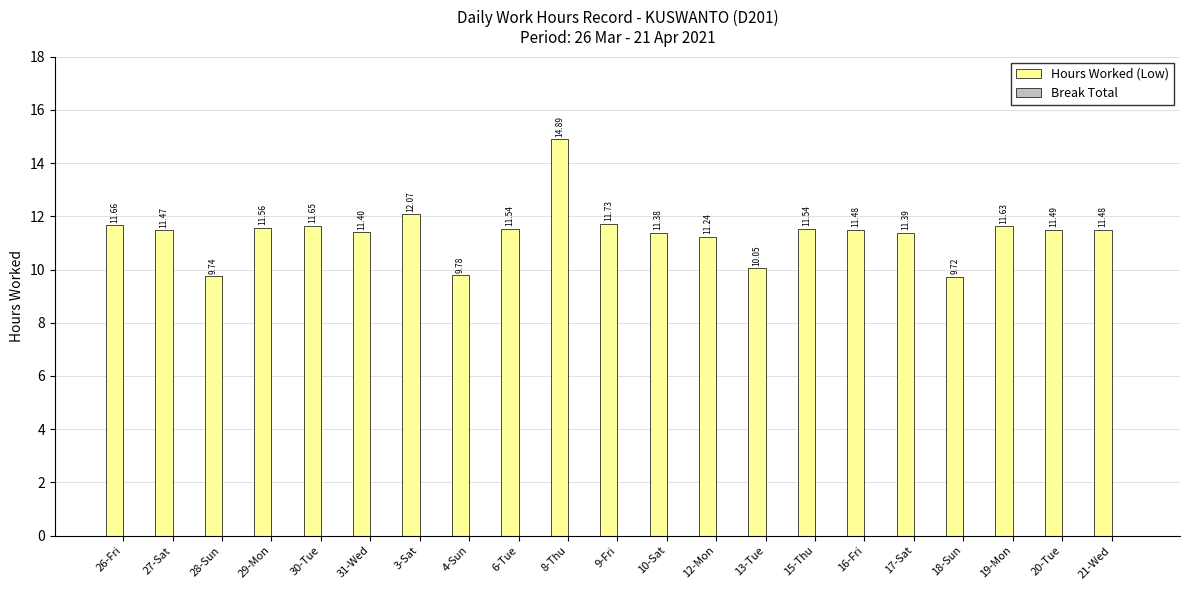

What is the sum of the values at 20-Tue and 13-Tue?

21.5